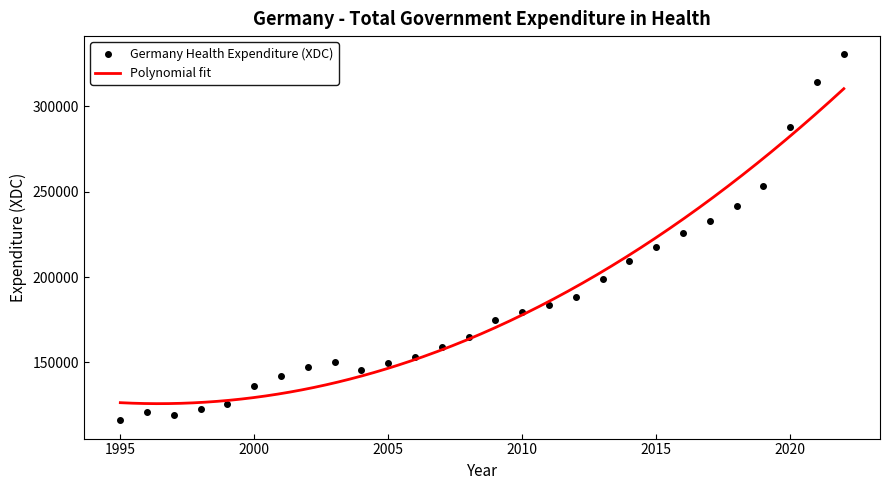

Which has a higher value, 2017 or 2010?

2017